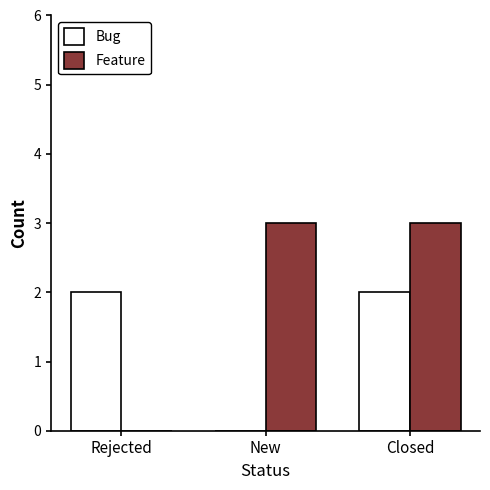

Between Rejected and New, which series saw the biggest shift?

Feature